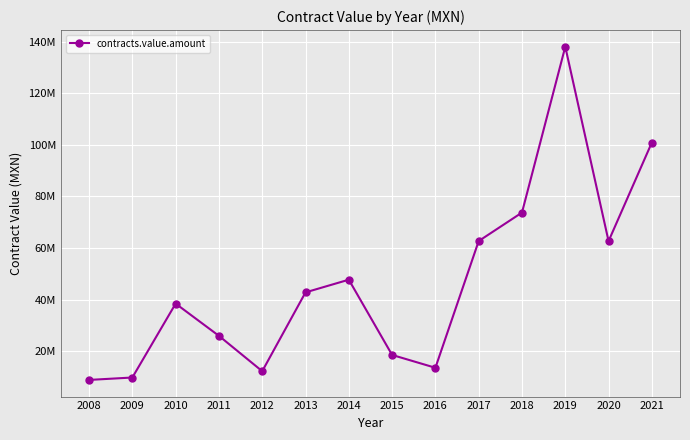

The chart shows a value of 18525000.0 at 2015. True or false?

True